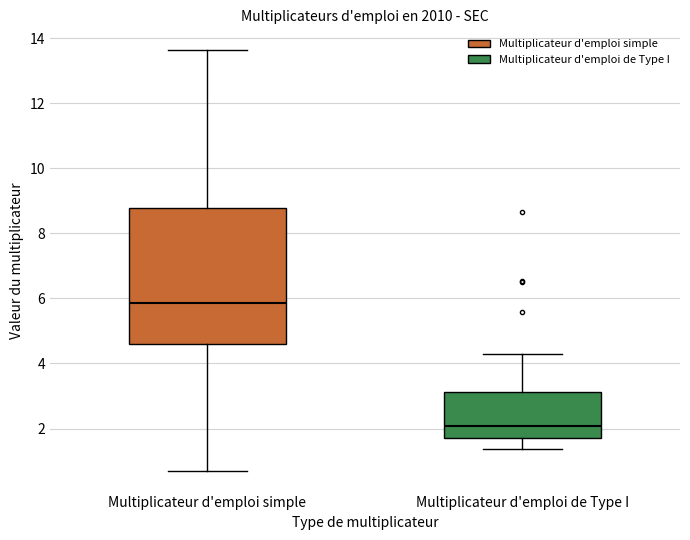

Reading left to right, read every box against the y-axis: the position of its median line, the range the box covers, and the ends of its whiskers. The values are not printed on the chart, so give them approximately, as read against the axis.

Multiplicateur d'emploi simple: median 5.8, box 4.6 to 8.8, whiskers 0.8 to 13.6
Multiplicateur d'emploi de Type I: median 2.0, box 1.8 to 3.2, whiskers 1.4 to 4.2